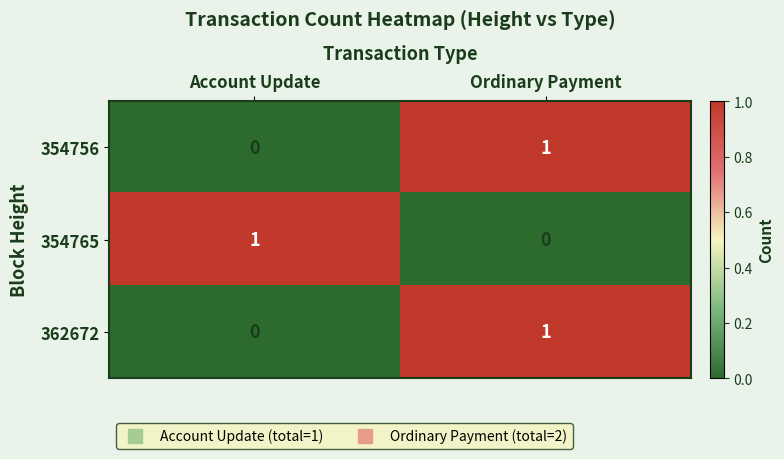

What is the difference between the highest and lowest values at Ordinary Payment?

1